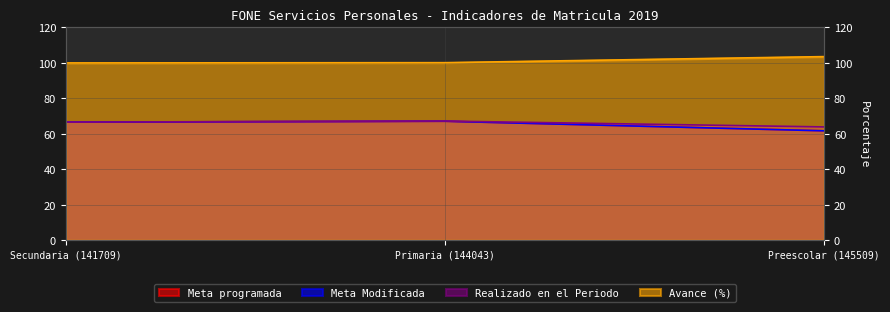

How many data points does each series have?

3